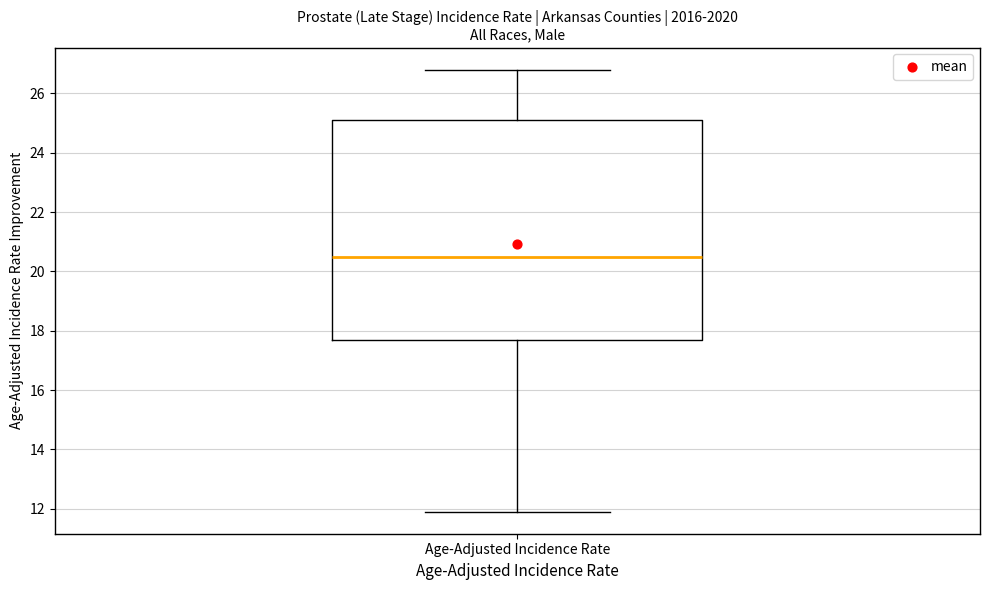

Transcribe this box plot: give where the median line is, the range the box spans, and where the two whiskers end, as read against the y-axis. The values are not printed on the chart, so give them approximately, as read against the axis.

median 20.6, box 17.8 to 25.2, whiskers 12.0 to 26.8